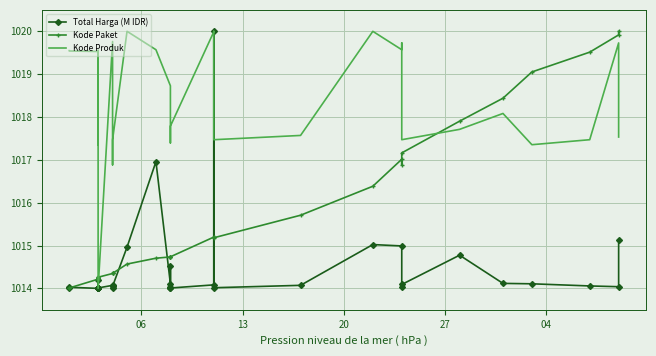

In Kode Paket, how many points are higher than both neighbors (excluding endpoints)?

5